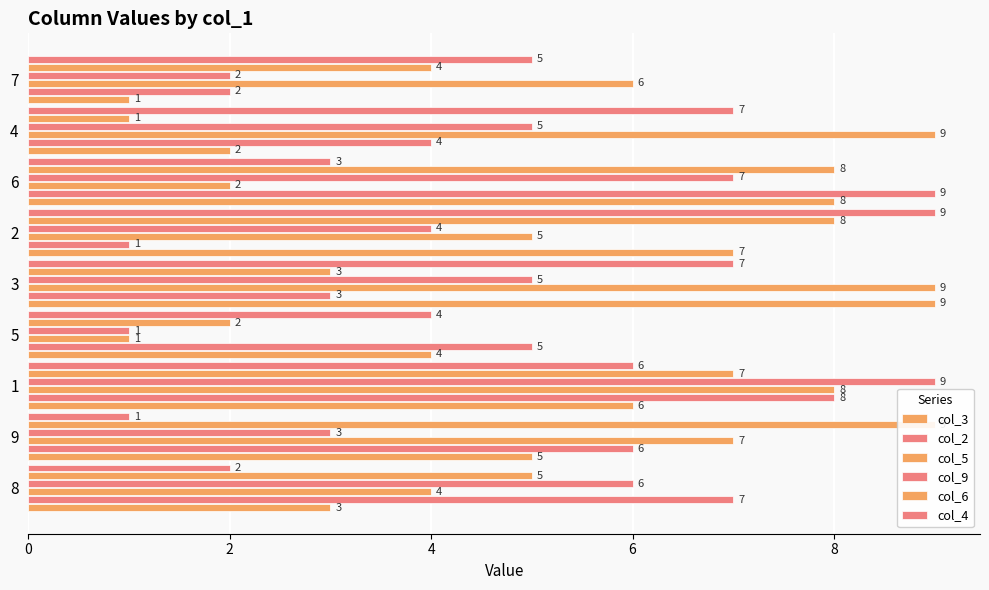

What is the value of the col_9 bar at the 4th from the left?

1